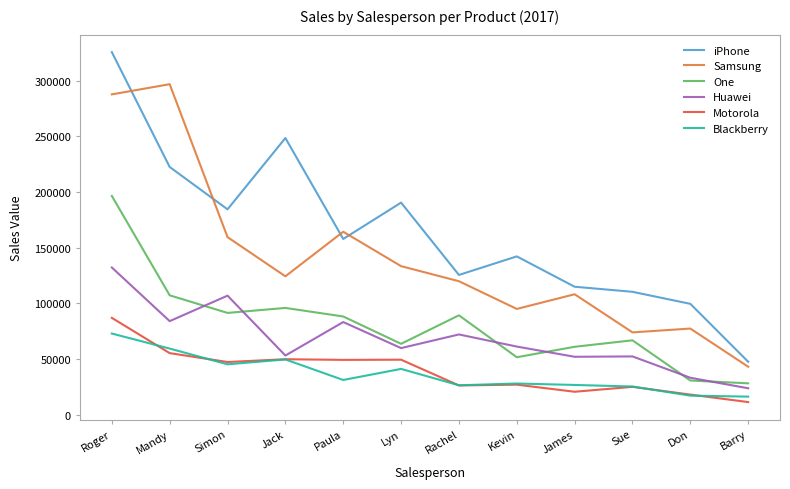

Which category has the highest value across all series?

Roger